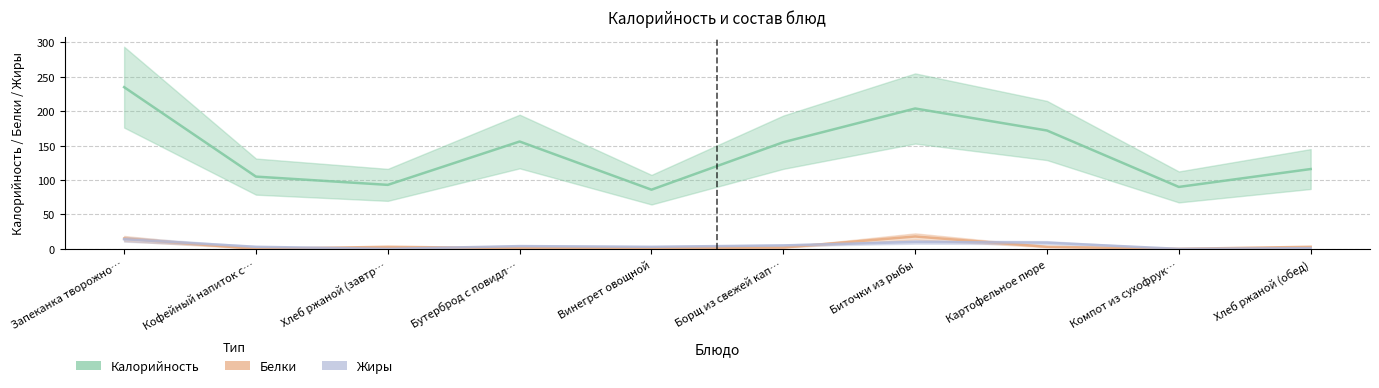

At which label does Белки reach its peak?

Биточки из рыбы